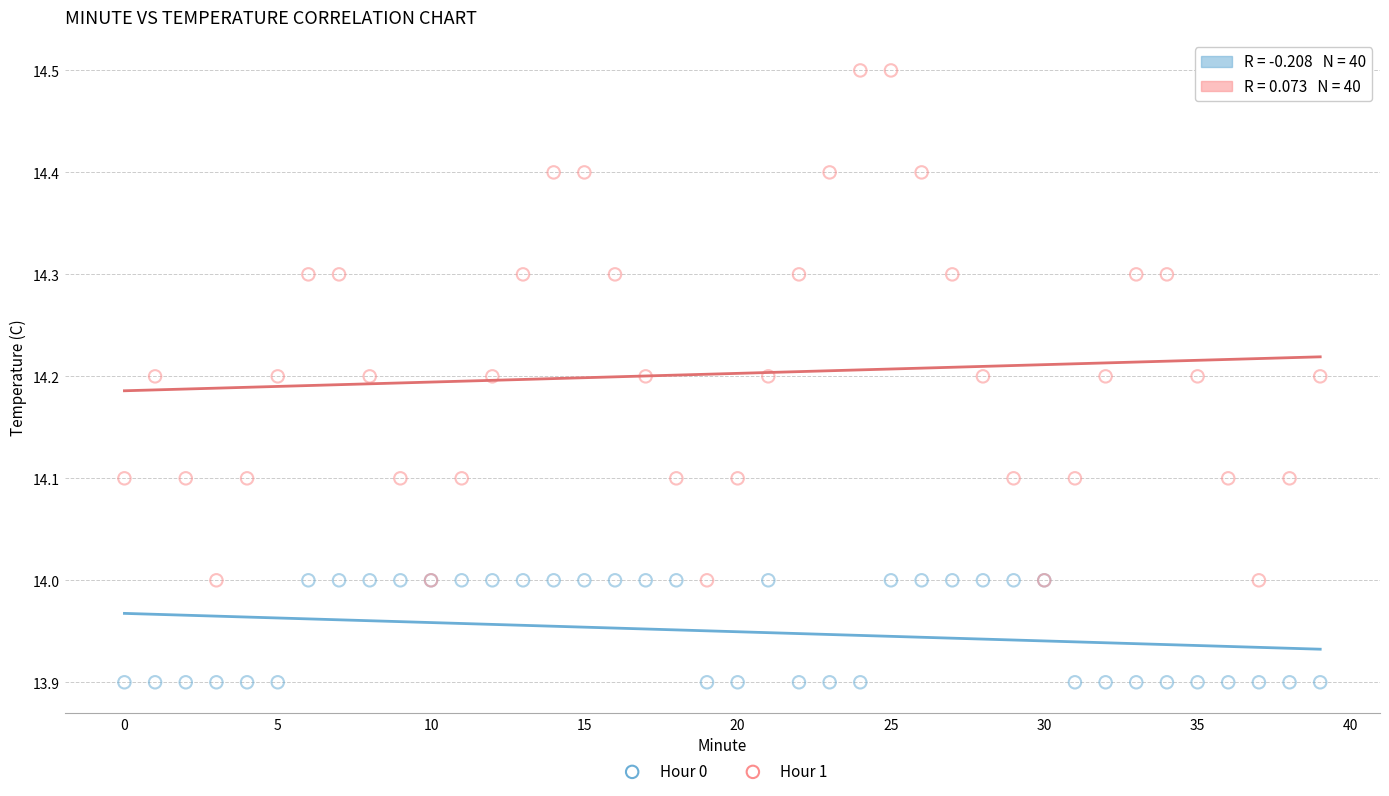

Which series has the widest spread of Y values?

Hour 1